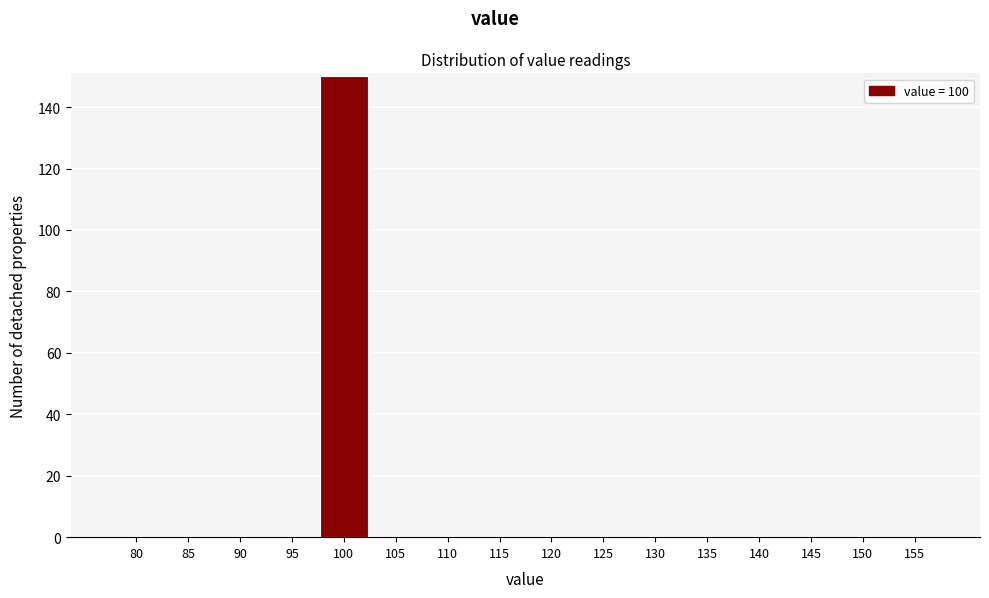

The value at 125 is -85. True or false?

False